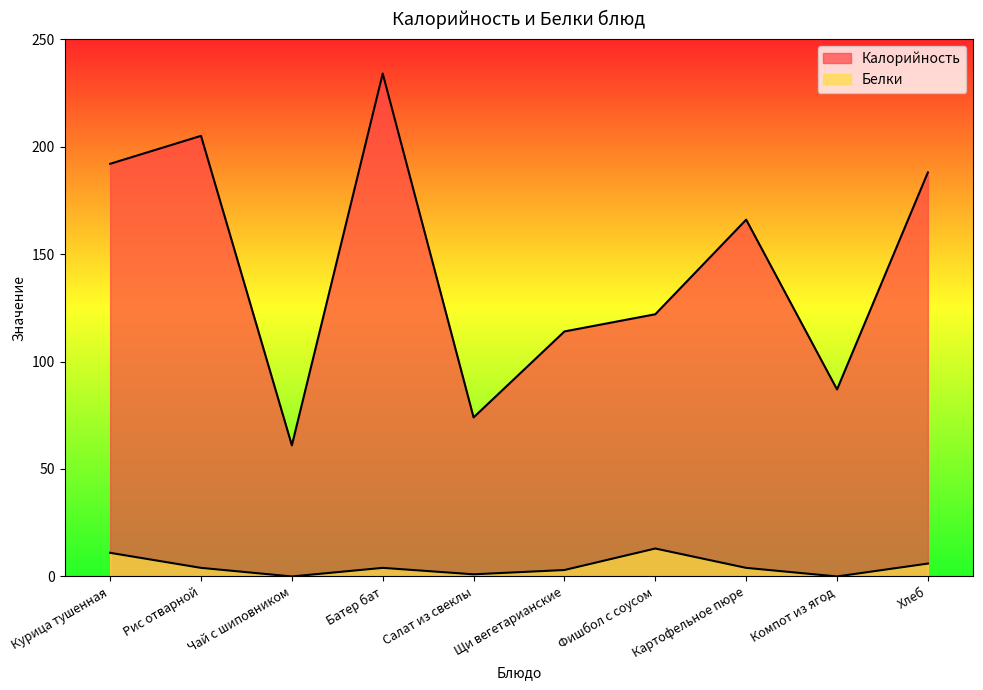

True or false: Белки and Калорийность cross at least once.

False